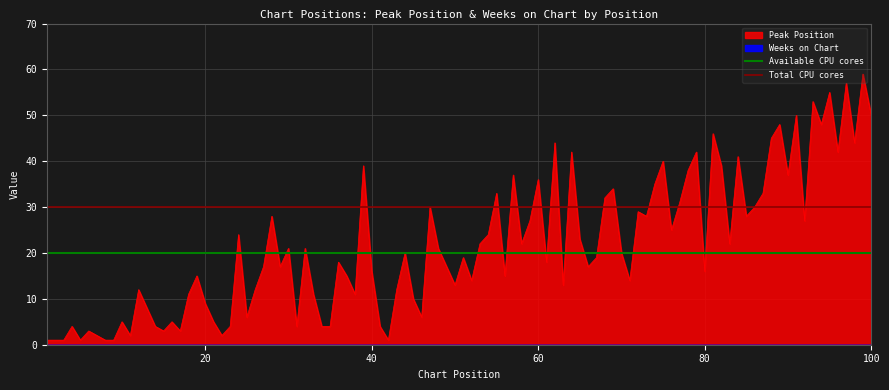

What is the difference between the highest and lowest values at 0?

10